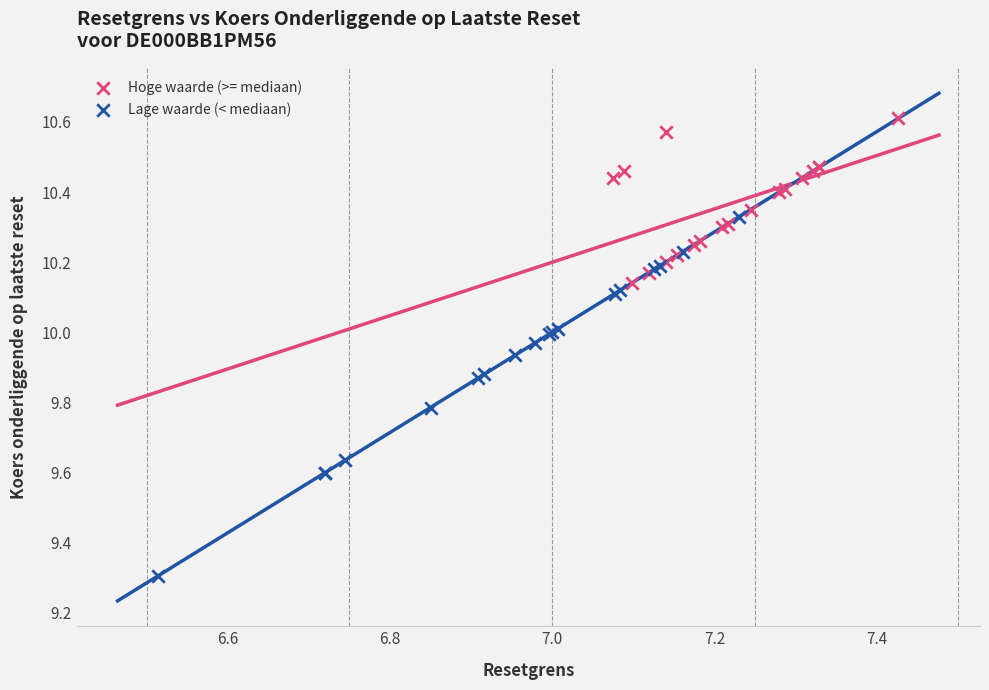

Which series reaches the maximum Y coordinate?

Hoge waarde (>= mediaan)